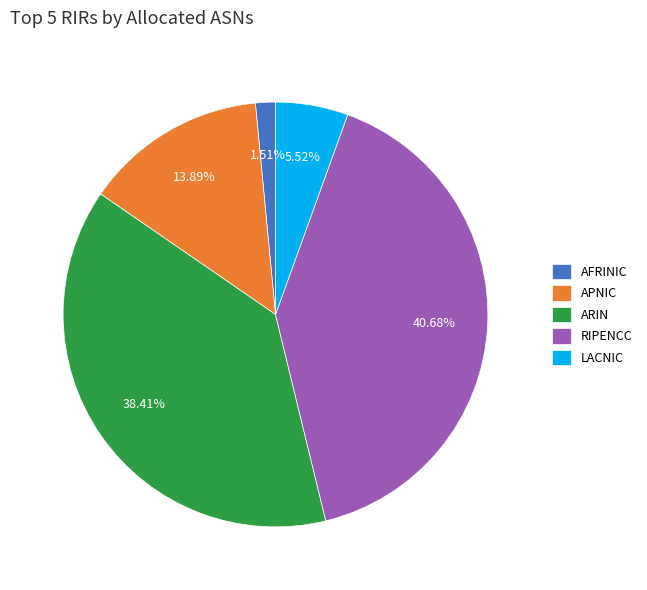

Is the sum of ARIN and RIPENCC greater than half?

Yes